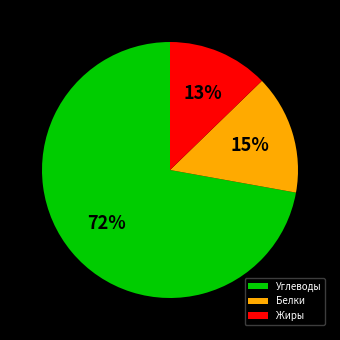

How many slices are in this pie chart?

3